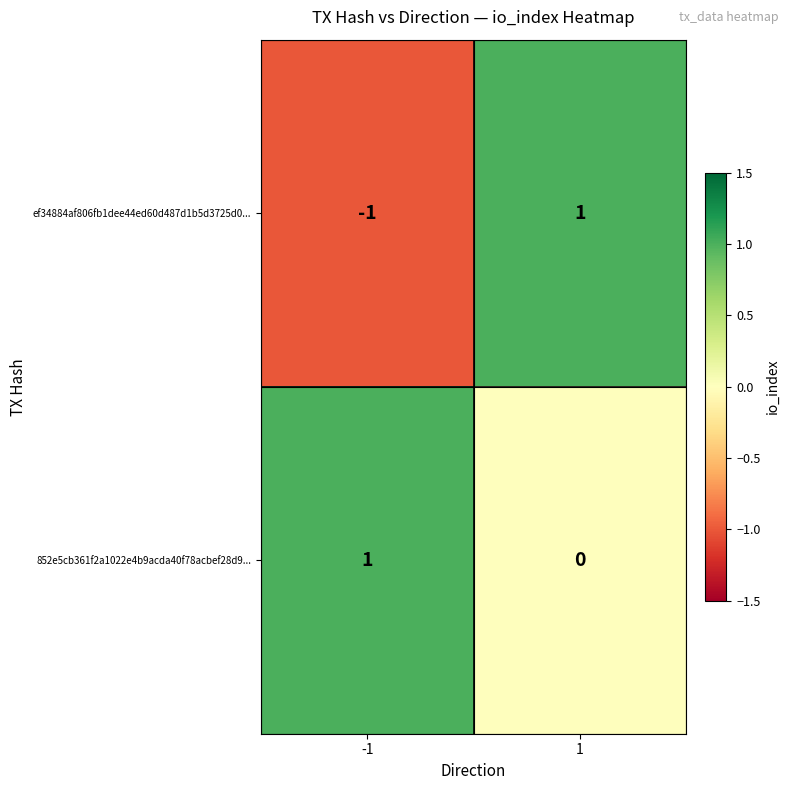

Rank the series at -1 from highest to lowest value.

852e5cb361f2a1022e4b9acda40f78acbef28d9..., ef34884af806fb1dee44ed60d487d1b5d3725d0...